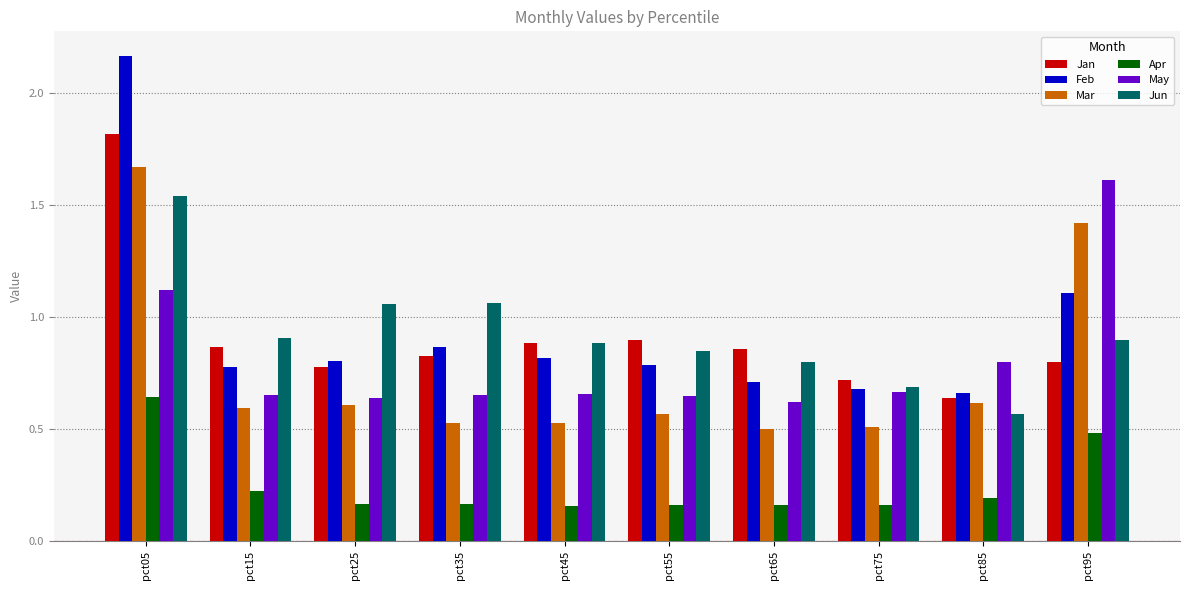

At which category does the chart reach its peak across all series?

pct05